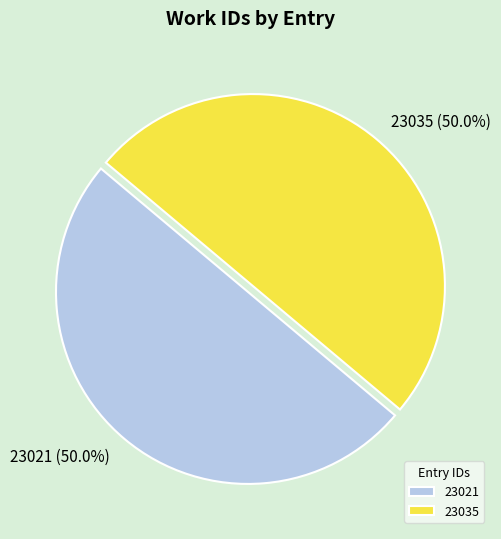

What portion of the pie excludes 23021?

50.0%